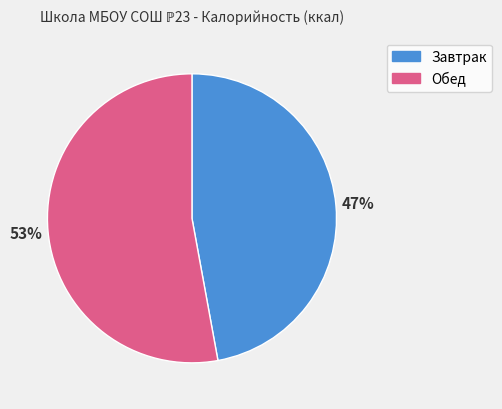

Rank the categories by value from highest to lowest.

Обед, Завтрак